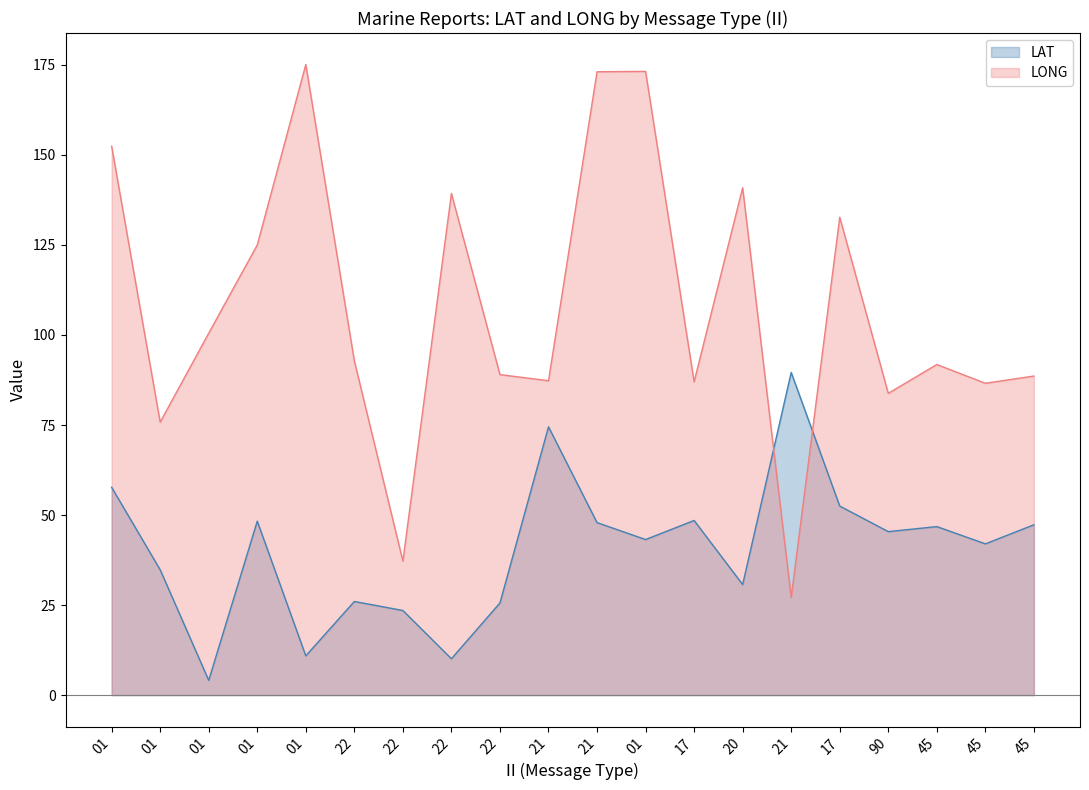

What is the value of the LONG point at the 13th from the left?

87.0